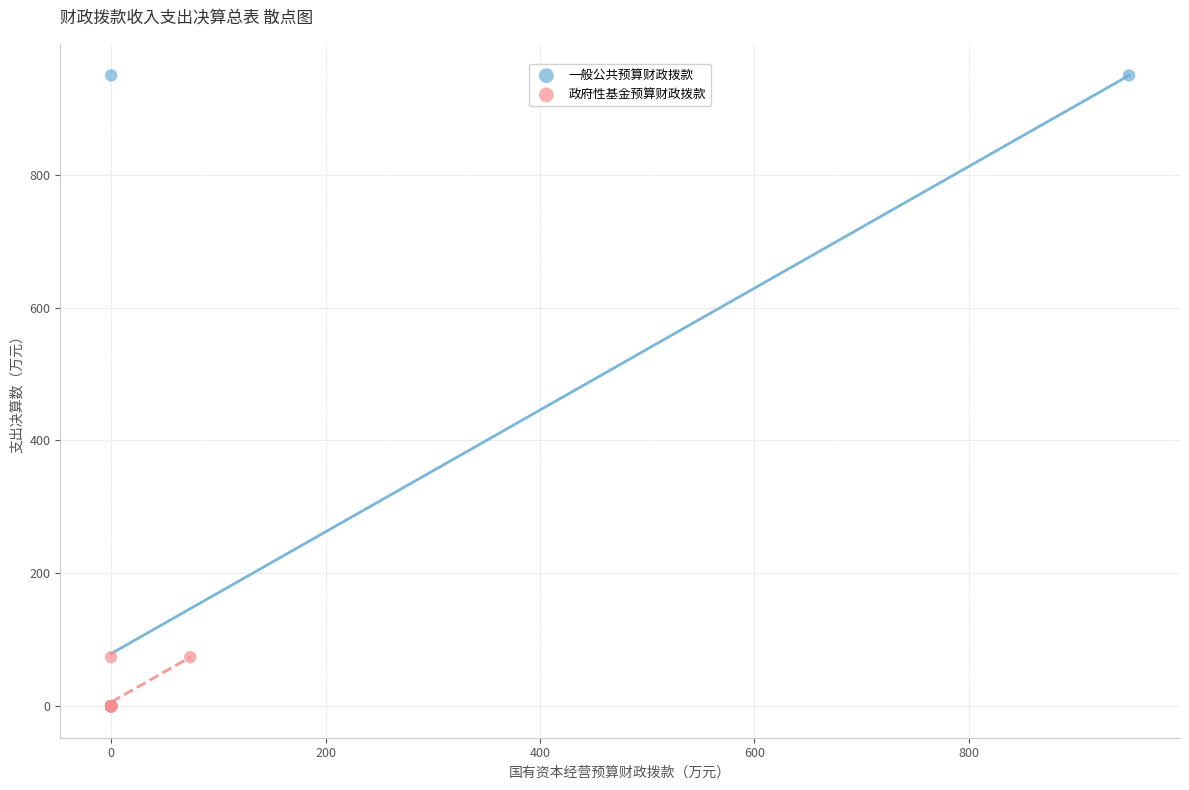

Which series has the widest spread of Y values?

一般公共预算财政拨款